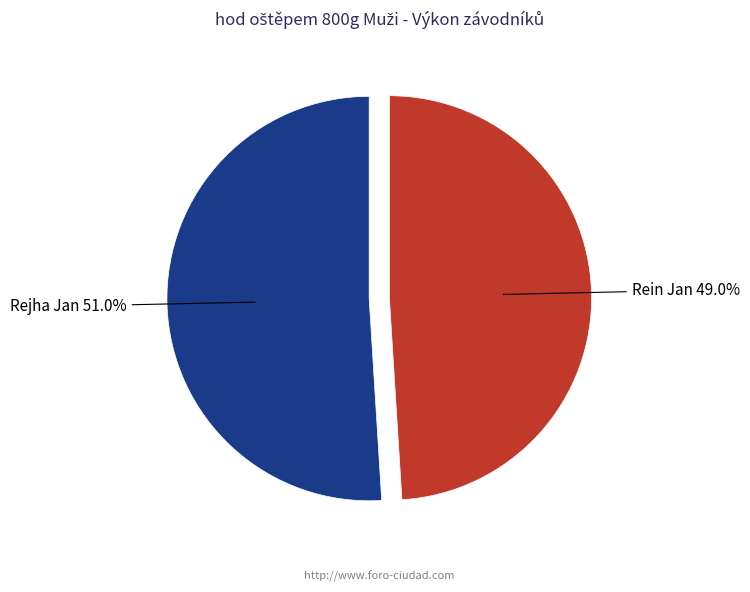

Is there any slice that represents more than half of the pie?

Yes